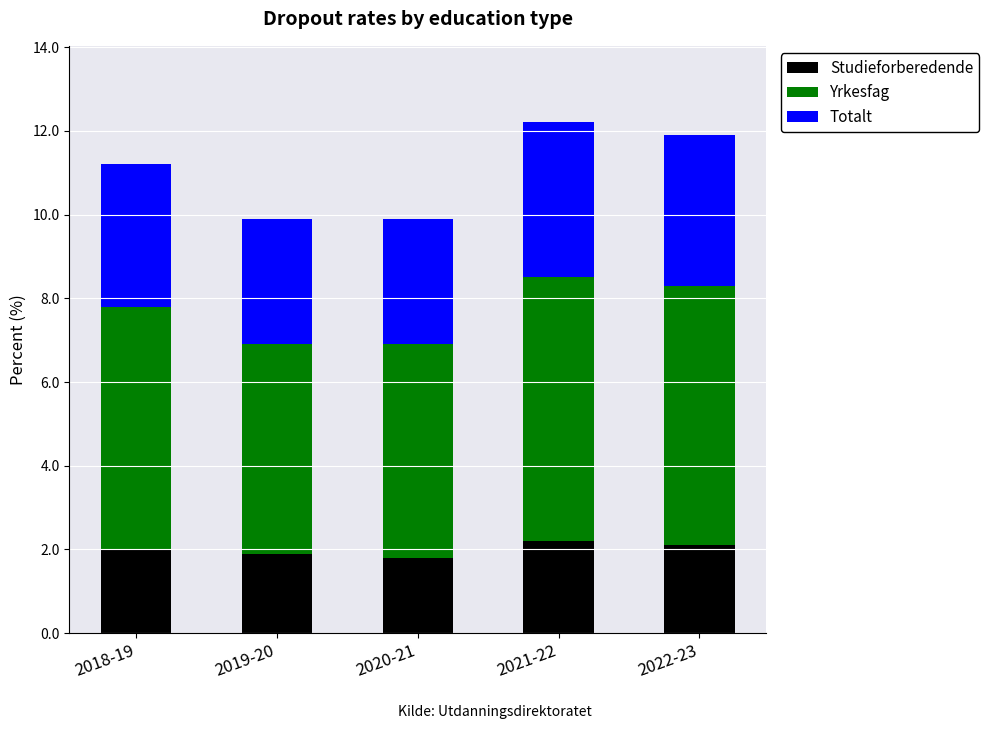

Count the number of categories in the chart.

5